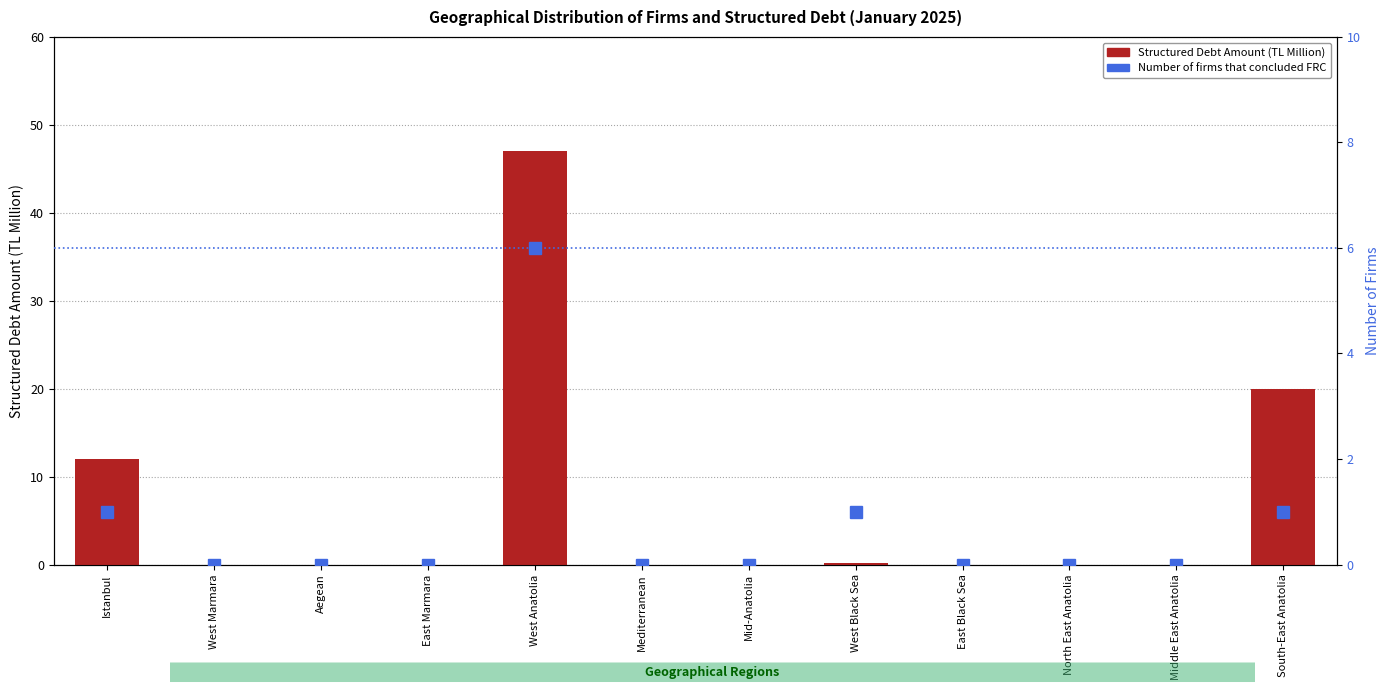

Reading left to right, extract all data points from this chart.

Structured Debt Amount (TL Million): 12.0	0.0	0.0	0.0	47.1	0.0	0.0	0.2	0.0	0.0	0.0	20.0
Number of firms that concluded FRC: 1.0	0.0	0.0	0.0	6.0	0.0	0.0	1.0	0.0	0.0	0.0	1.0